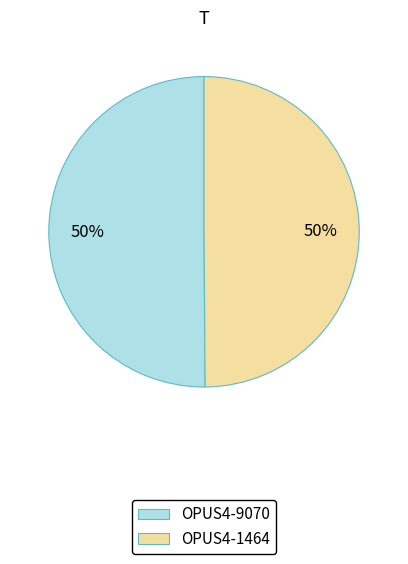

What is the ratio of the value at OPUS4-9070 to the value at OPUS4-1464?

1.0